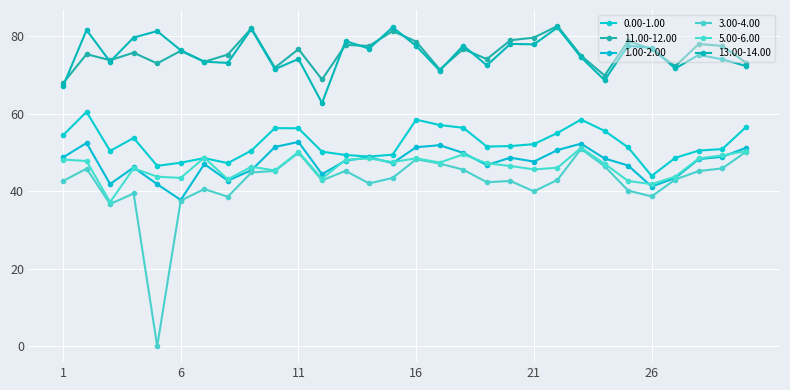

Reading left to right, list all the values displayed in this chart.

0.00-1.00: 54.4	60.5	50.4	53.8	46.5	47.4	48.5	47.2	50.5	56.3	56.2	50.2	49.4	48.9	49.4	58.5	57.1	56.4	51.5	51.6	52.1	55.0	58.5	55.6	51.3	43.9	48.6	50.5	50.9	56.5
11.00-12.00: 67.9	75.4	73.8	75.8	73.0	76.2	73.4	75.3	82.0	71.9	76.7	68.8	77.8	77.5	81.3	78.6	71.4	76.7	74.1	79.0	79.7	82.7	75.0	69.9	78.8	76.7	72.2	78.0	77.5	73.2
1.00-2.00: 48.7	52.5	41.8	46.1	41.8	37.7	47.0	42.7	45.4	51.4	52.7	44.4	47.9	48.8	47.3	51.4	51.9	49.9	46.7	48.7	47.6	50.6	52.3	48.5	46.6	41.2	43.4	48.3	48.9	51.2
3.00-4.00: 42.6	45.8	36.7	39.4	0.0	37.6	40.5	38.6	44.8	45.2	49.9	42.8	45.2	42.0	43.4	48.2	47.1	45.6	42.3	42.6	40.0	42.9	50.9	46.5	40.2	38.6	43.0	45.2	45.9	50.2
5.00-6.00: 48.2	47.8	37.2	45.9	43.8	43.4	48.6	43.1	46.3	45.4	50.2	43.2	48.1	48.5	47.5	48.5	47.4	49.5	47.2	46.5	45.6	46.1	51.2	47.1	42.6	41.8	43.8	48.5	49.2	50.4
13.00-14.00: 67.1	81.6	73.5	79.7	81.3	76.4	73.4	73.1	81.9	71.5	74.1	62.8	78.8	76.8	82.3	77.5	71.1	77.6	72.5	78.0	77.9	82.3	74.6	68.7	77.6	77.0	71.7	75.2	74.1	72.3